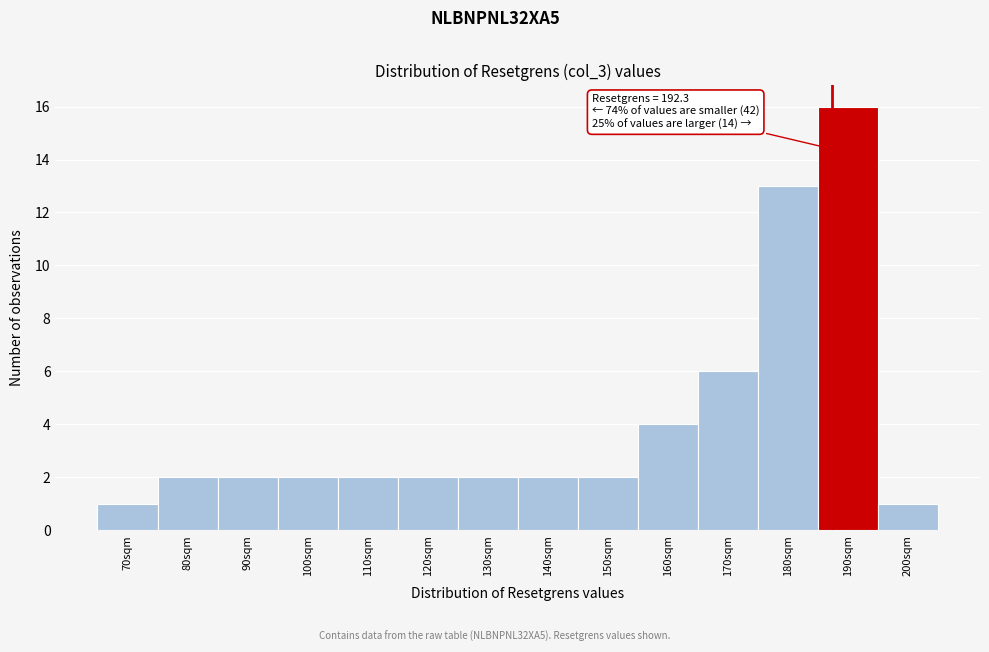

Reading right to left, transcribe all the data shown in this chart.

200sqm=1	190sqm=16	180sqm=13	170sqm=6	160sqm=4	150sqm=2	140sqm=2	130sqm=2	120sqm=2	110sqm=2	100sqm=2	90sqm=2	80sqm=2	70sqm=1